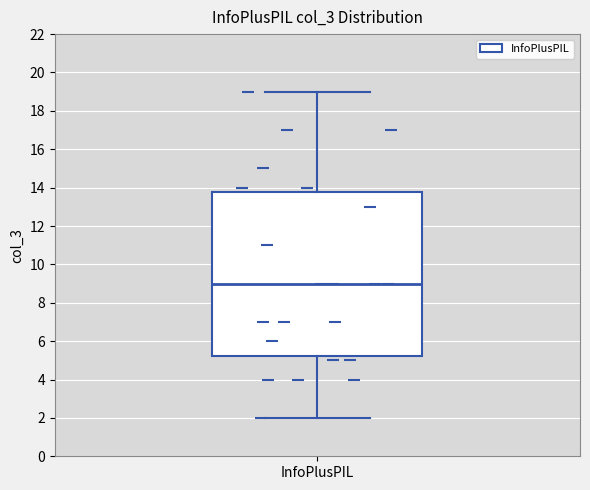

Transcribe this box plot: give where the median line is, the range the box spans, and where the two whiskers end, as read against the y-axis. The values are not printed on the chart, so give them approximately, as read against the axis.

median 9.0, box 5.2 to 13.8, whiskers 2.0 to 19.0